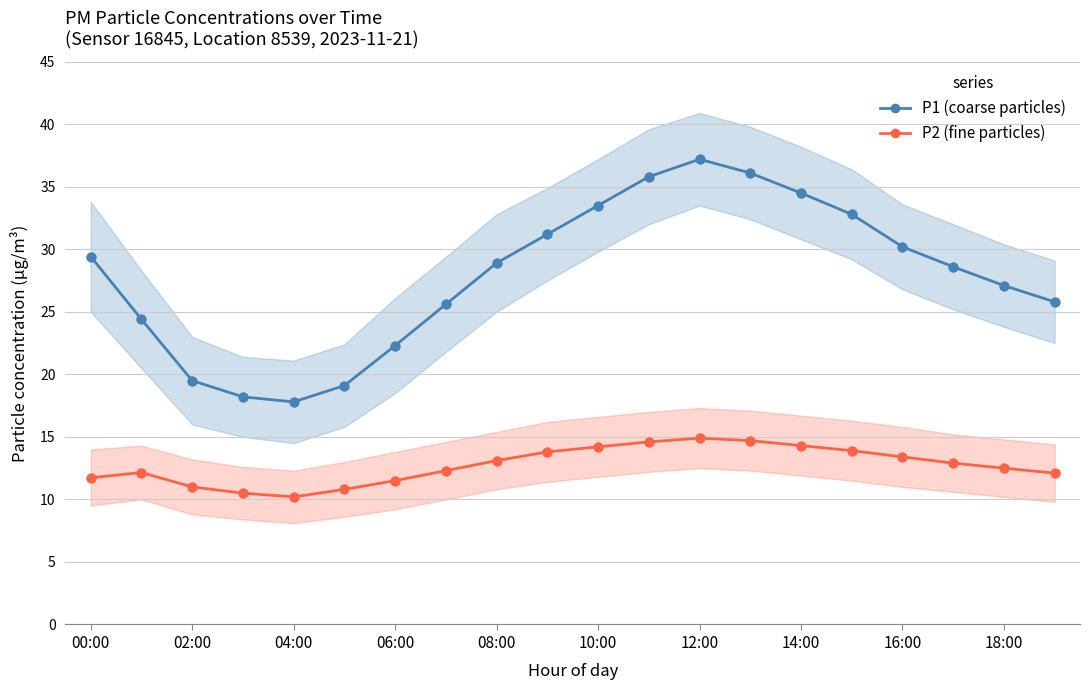

Which series contains the highest Y value?

P1 (coarse particles)